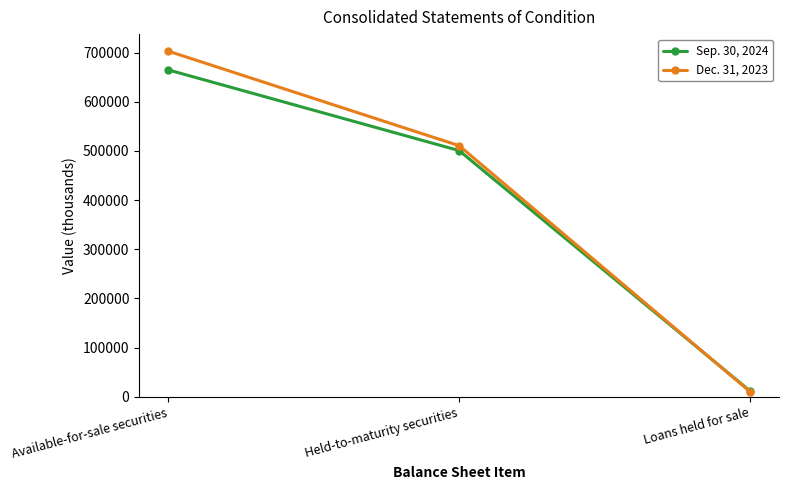

The value of Dec. 31, 2023 at Available-for-sale securities is 1104554. True or false?

False